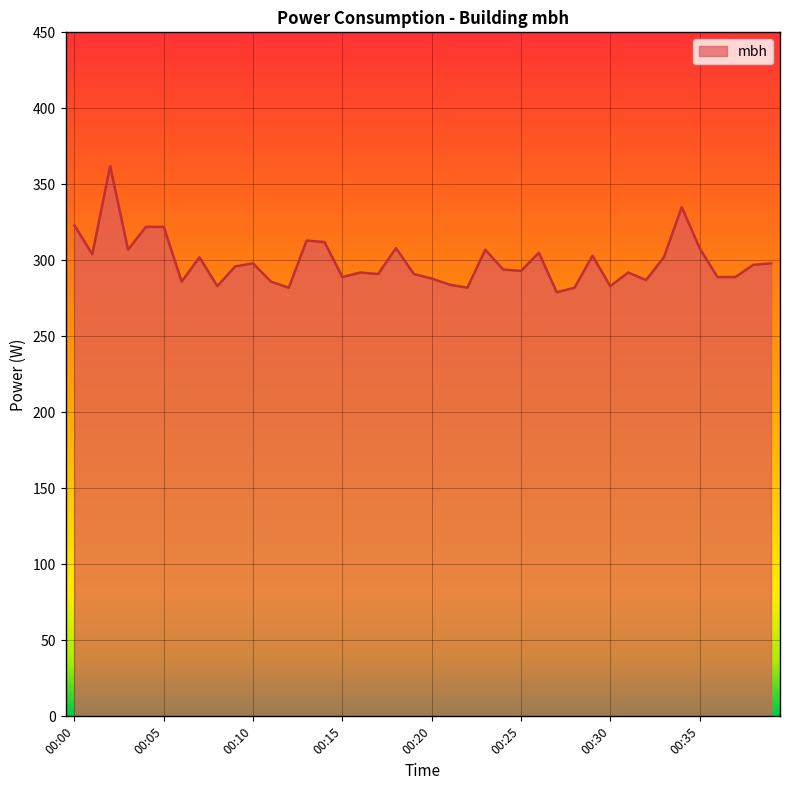

What is the greatest value displayed?

362